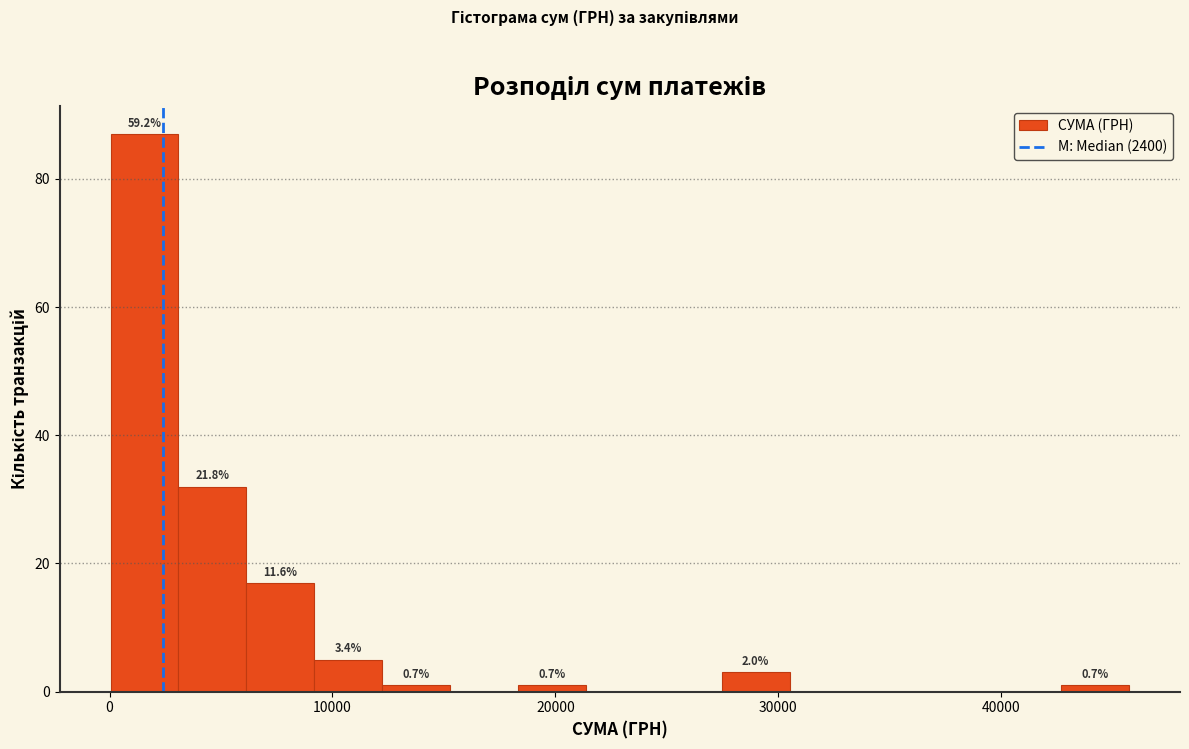

Read against the x-axis, roughly where is the centre of the tallest bar?

2000